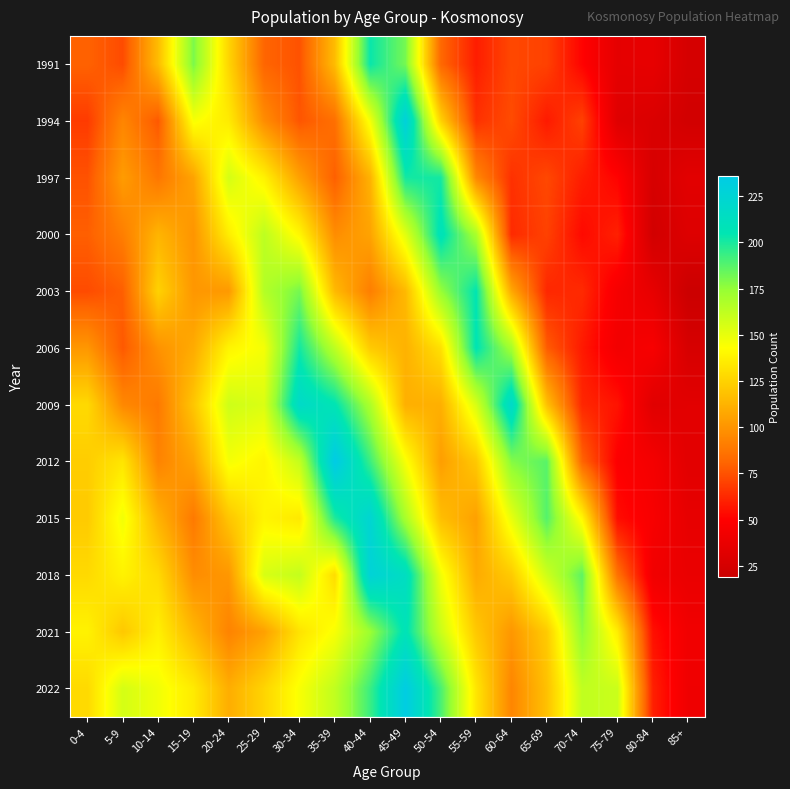

Reading right to left, what are all the values shown in this chart?

1991: 85+=25	80-84=36	75-79=35	70-74=51	65-69=70	60-64=72	55-59=59	50-54=82	45-49=181	40-44=203	35-39=116	30-34=75	25-29=81	20-24=126	15-19=180	10-14=116	5-9=73	0-4=80
1994: 85+=23	80-84=28	75-79=31	70-74=70	65-69=58	60-64=73	55-59=65	50-54=125	45-49=229	40-44=146	35-39=85	30-34=76	25-29=97	20-24=135	15-19=145	10-14=77	5-9=94	0-4=68
1997: 85+=33	80-84=26	75-79=51	70-74=59	65-69=72	60-64=65	55-59=95	50-54=201	45-49=201	40-44=112	35-39=79	30-34=105	25-29=138	20-24=156	15-19=106	10-14=88	5-9=103	0-4=75
2000: 85+=30	80-84=23	75-79=60	70-74=53	65-69=70	60-64=63	55-59=169	50-54=209	45-49=152	40-44=106	35-39=97	30-34=140	25-29=163	20-24=136	15-19=100	10-14=113	5-9=91	0-4=79
2003: 85+=19	80-84=36	75-79=45	70-74=63	65-69=62	60-64=108	55-59=205	50-54=174	45-49=115	40-44=91	35-39=115	30-34=181	25-29=166	20-24=102	15-19=101	10-14=125	5-9=79	0-4=73
2006: 85+=26	80-84=46	75-79=43	70-74=58	65-69=78	60-64=170	55-59=206	50-54=131	45-49=112	40-44=122	35-39=163	30-34=201	25-29=146	20-24=139	15-19=109	10-14=99	5-9=77	0-4=101
2009: 85+=33	80-84=32	75-79=56	70-74=62	65-69=118	60-64=219	55-59=155	50-54=111	45-49=111	40-44=168	35-39=206	30-34=218	25-29=154	20-24=158	15-19=120	10-14=89	5-9=95	0-4=128
2012: 85+=33	80-84=44	75-79=49	70-74=81	65-69=187	60-64=178	55-59=121	50-54=104	45-49=145	40-44=193	35-39=236	30-34=161	25-29=139	20-24=146	15-19=106	10-14=93	5-9=133	0-4=123
2015: 85+=36	80-84=46	75-79=54	70-74=140	65-69=188	60-64=150	55-59=105	50-54=117	45-49=169	40-44=224	35-39=199	30-34=134	25-29=139	20-24=120	15-19=89	10-14=112	5-9=147	0-4=122
2018: 85+=38	80-84=42	75-79=86	70-74=186	65-69=158	60-64=122	55-59=109	50-54=147	45-49=214	40-44=227	35-39=129	30-34=161	25-29=155	20-24=101	15-19=97	10-14=128	5-9=138	0-4=128
2021: 85+=42	80-84=55	75-79=136	70-74=176	65-69=122	60-64=101	55-59=121	50-54=159	45-49=208	40-44=173	35-39=145	30-34=132	25-29=105	20-24=93	15-19=114	10-14=137	5-9=121	0-4=138
2022: 85+=41	80-84=60	75-79=159	70-74=162	65-69=118	60-64=94	55-59=133	50-54=190	45-49=234	40-44=193	35-39=162	30-34=145	25-29=126	20-24=110	15-19=135	10-14=147	5-9=156	0-4=128